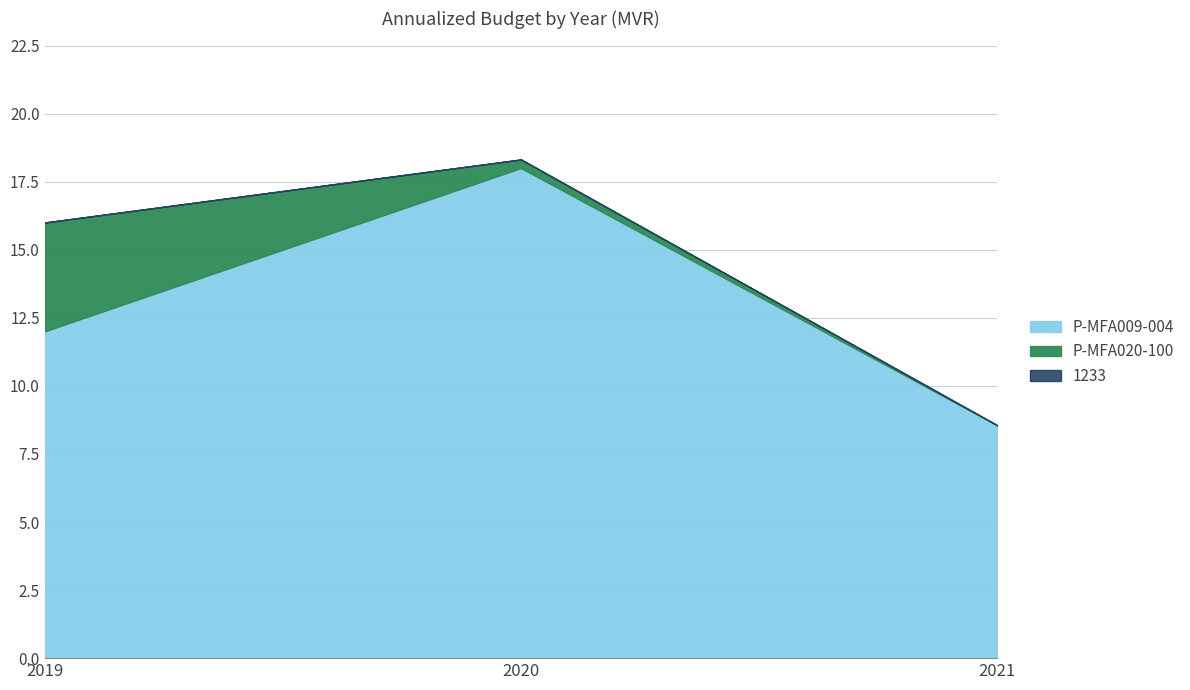

Rank the categories by P-MFA009-004 value from lowest to highest.

2021, 2019, 2020